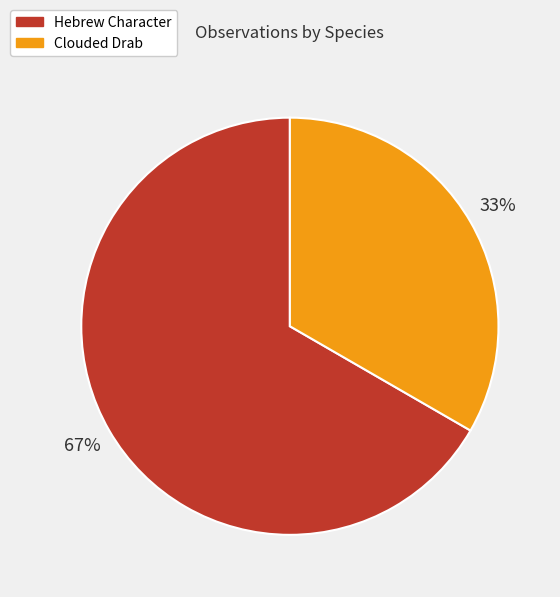

To the nearest percent, what is the combined percentage of Hebrew Character and Clouded Drab?

100%